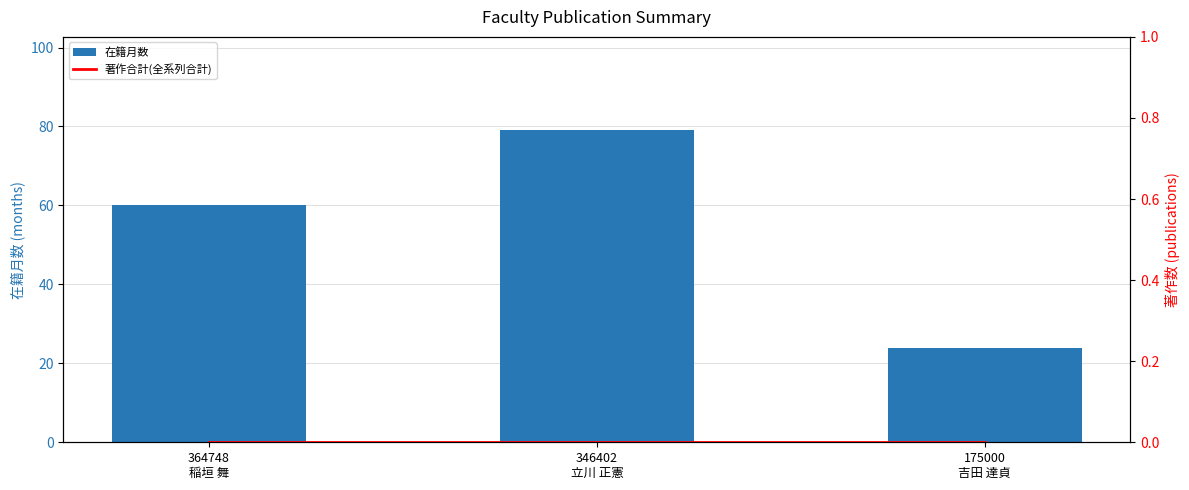

What position from the left is 175000
吉田 達貞?

3